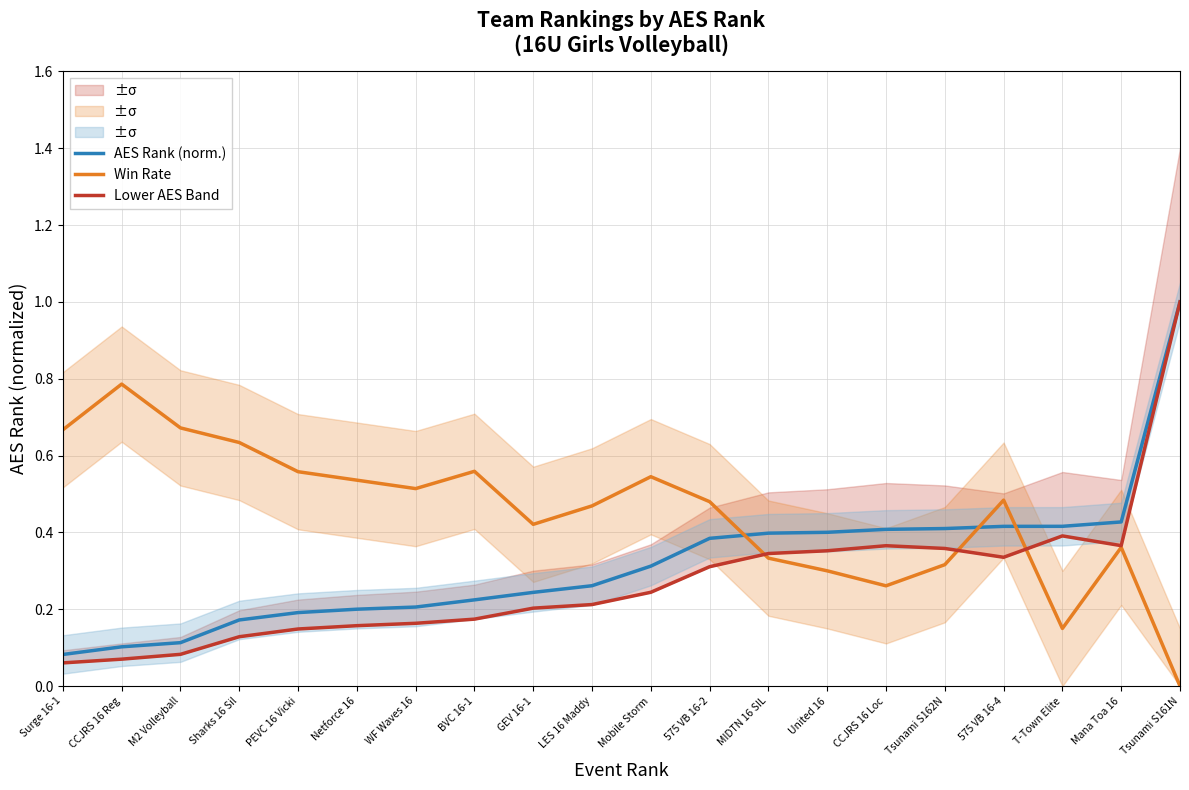

At which category is the sum across all series the highest?

Tsunami S161N